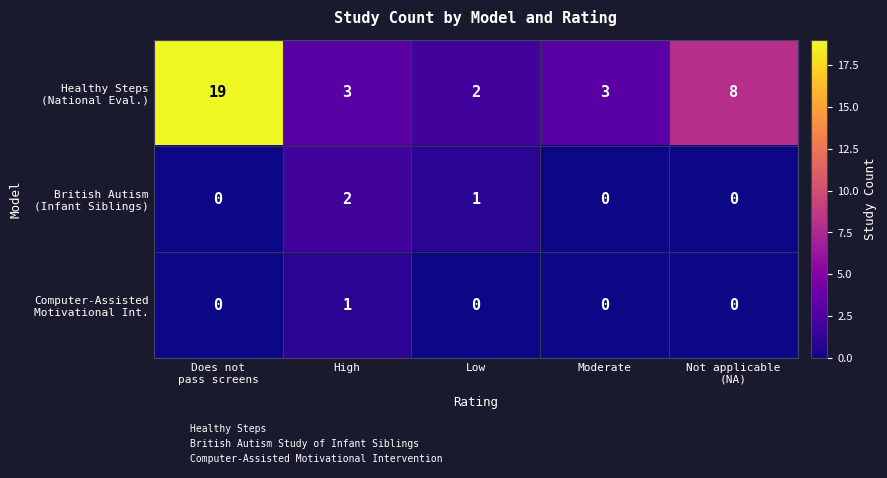

What is the greatest value displayed?

19